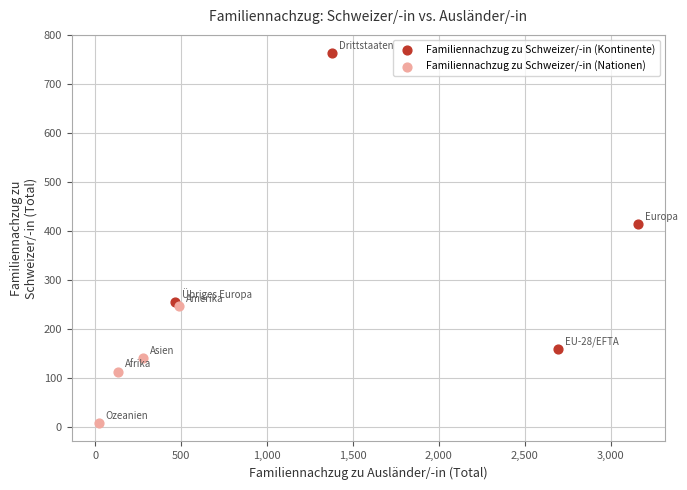

Which series contains the lowest Y value?

Familiennachzug zu Schweizer/-in (Nationen)